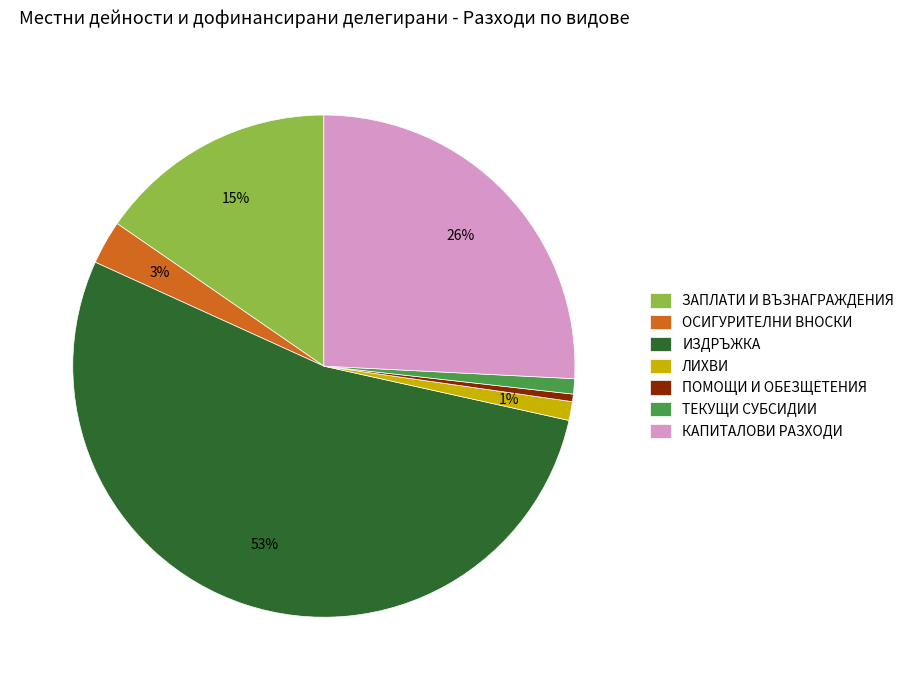

Which slice is the smallest?

ПОМОЩИ И ОБЕЗЩЕТЕНИЯ